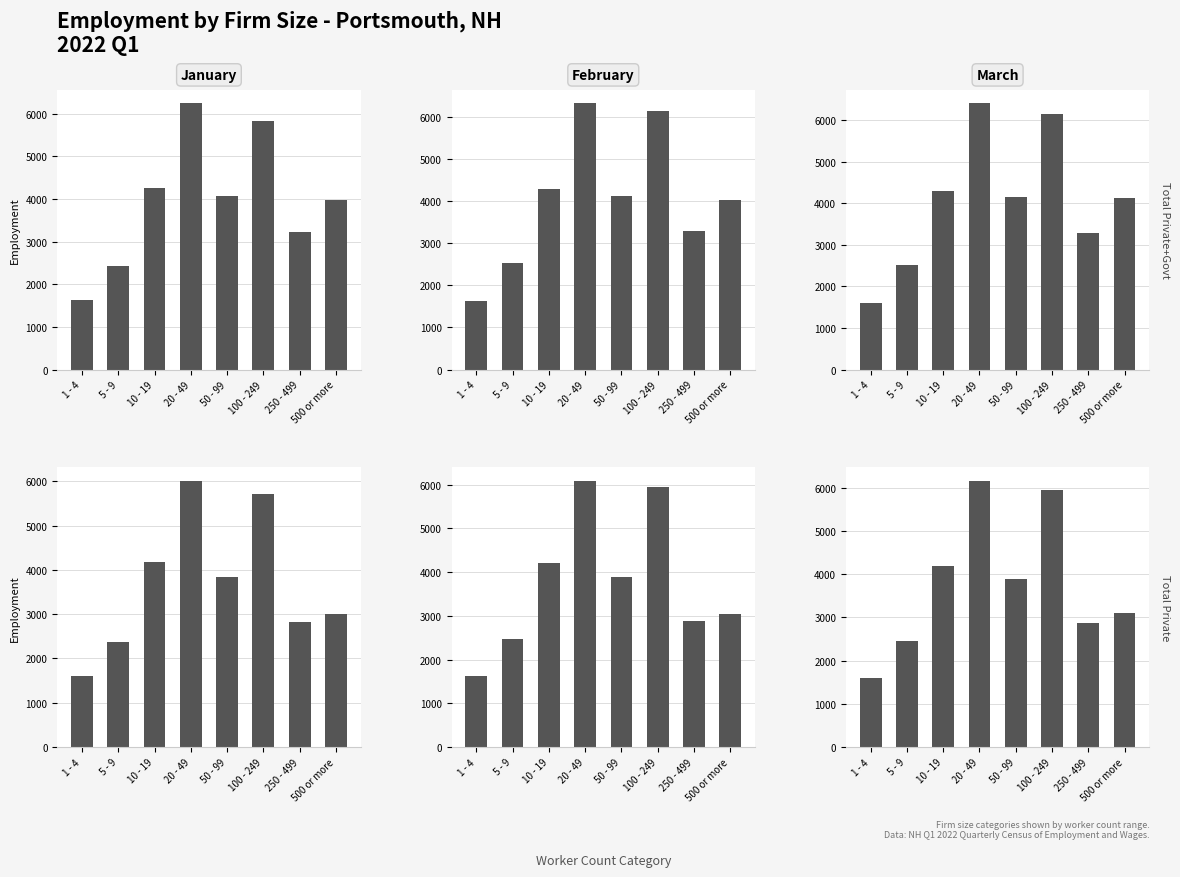

Are the bars horizontal?

No